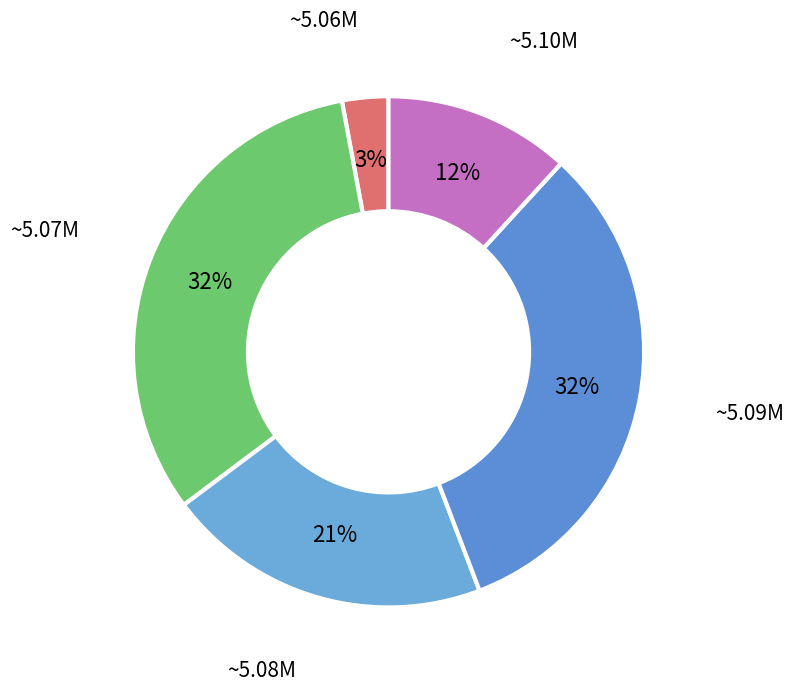

Does any single category account for the majority?

No